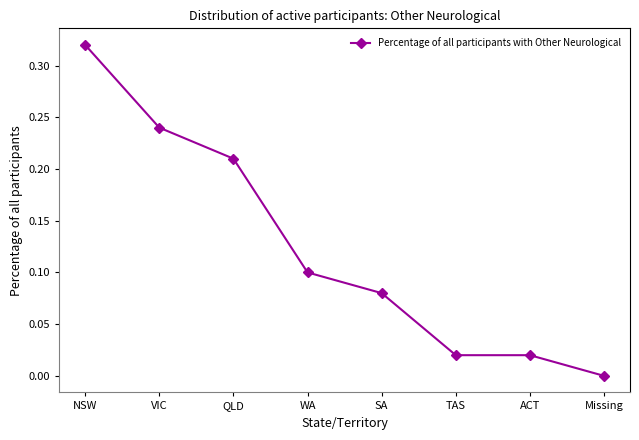

What position from the right is SA?

4